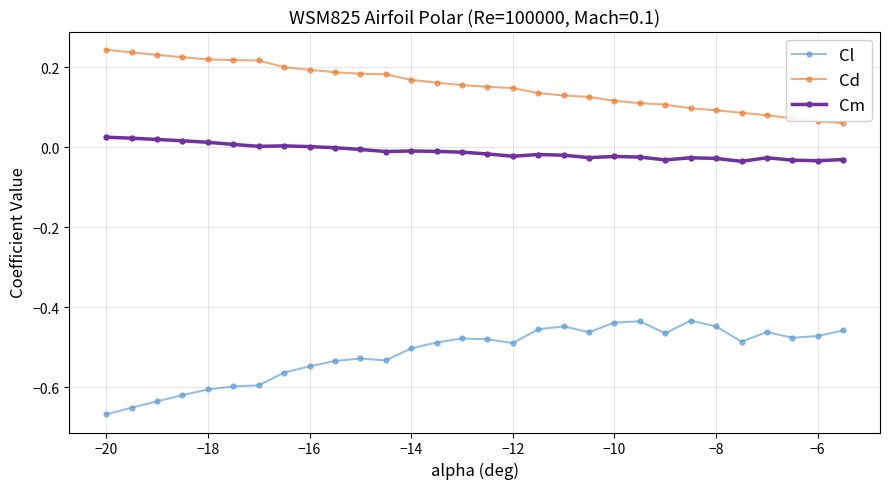

Which series has the largest total across all categories?

Cd